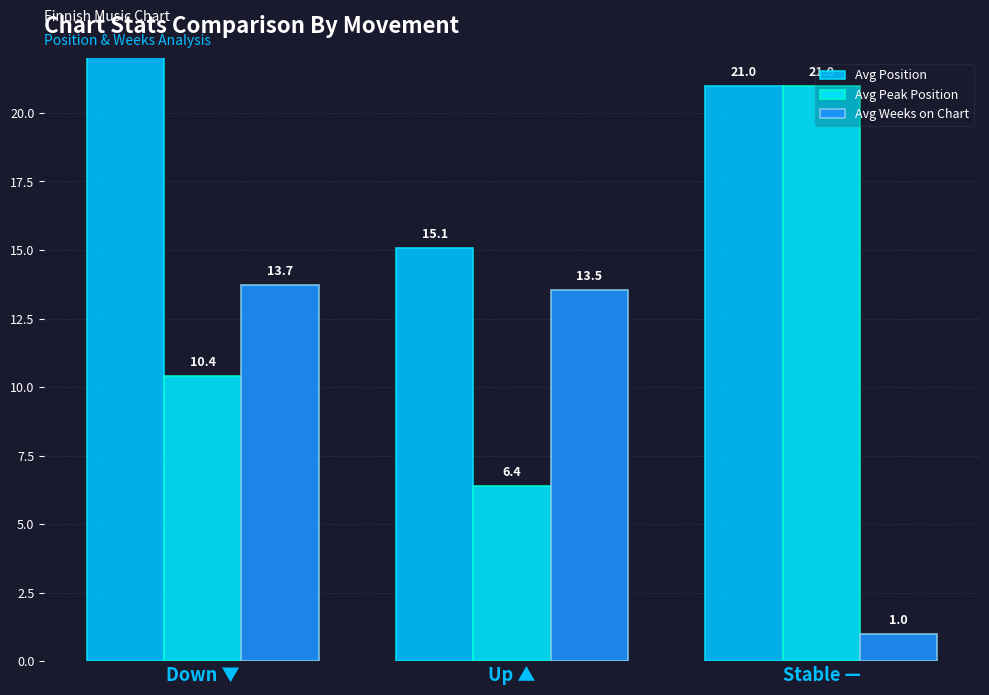

What are all the series names shown in the legend?

Avg Position, Avg Peak Position, Avg Weeks on Chart